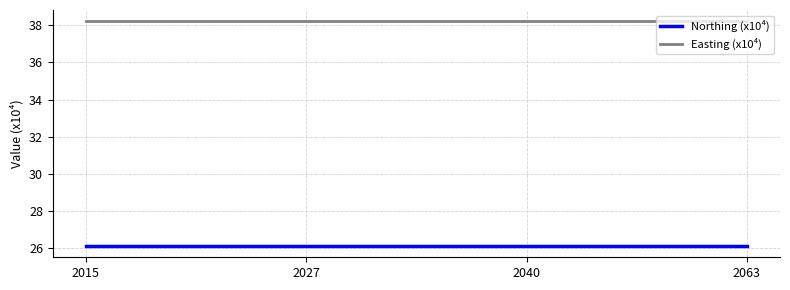

True or false: Northing (x10⁴) has a value of 26.1 at 2027.

True